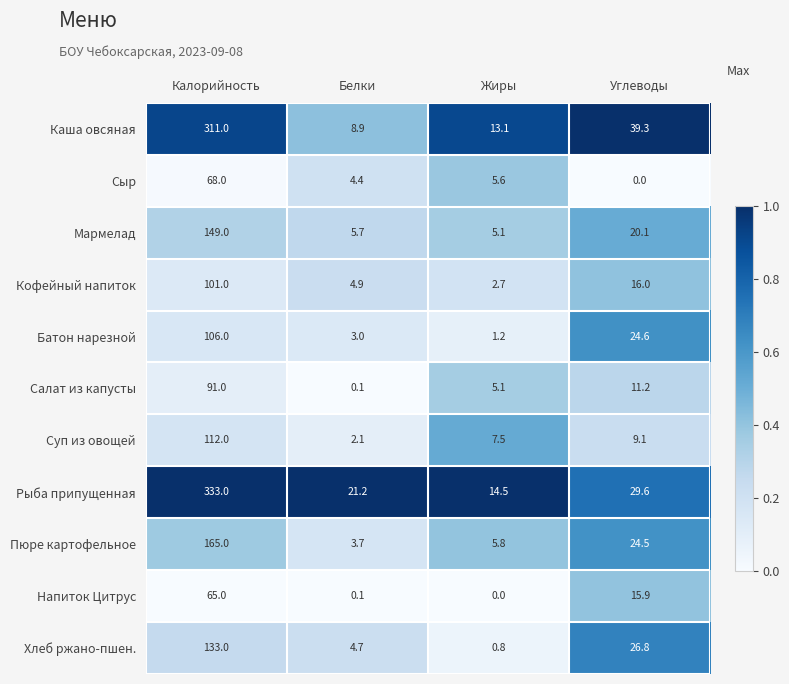

What is the sum of the Мармелад values at Белки and Жиры?

10.8